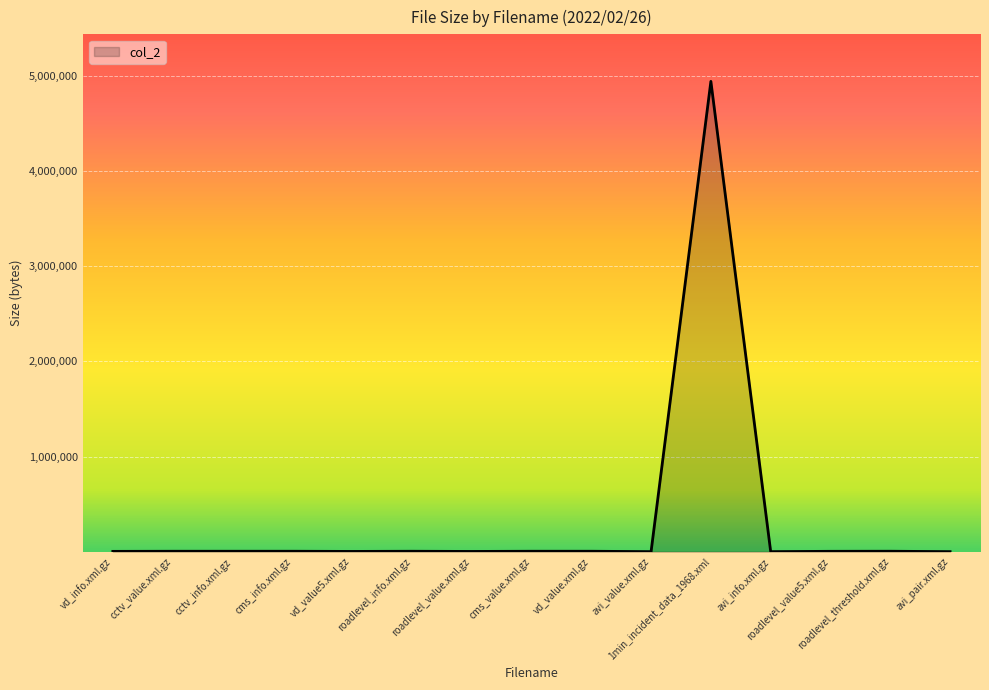

What is the sum of all values?

4999602